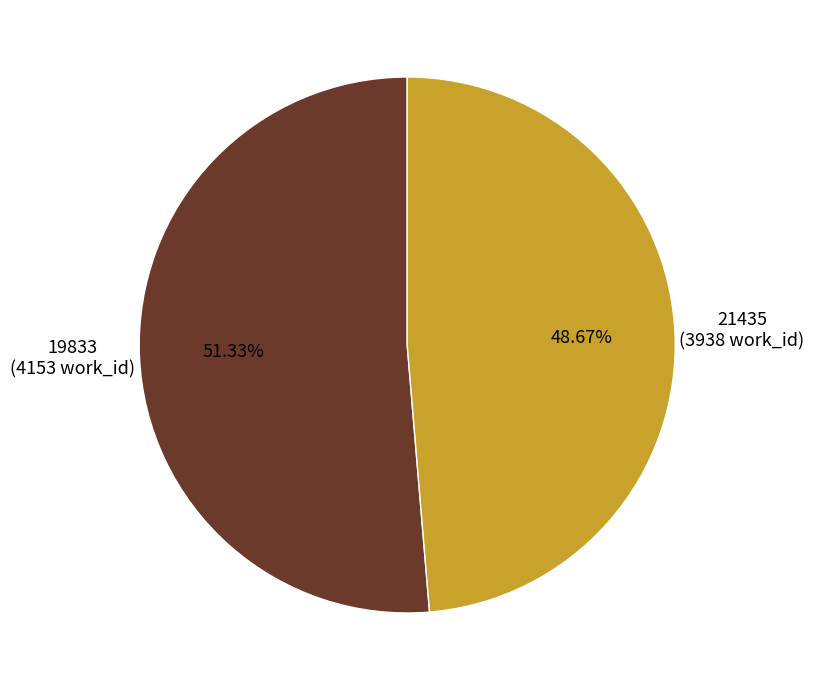

Is the sum of 21435 (3938 work_id) and 19833 (4153 work_id) greater than half?

Yes